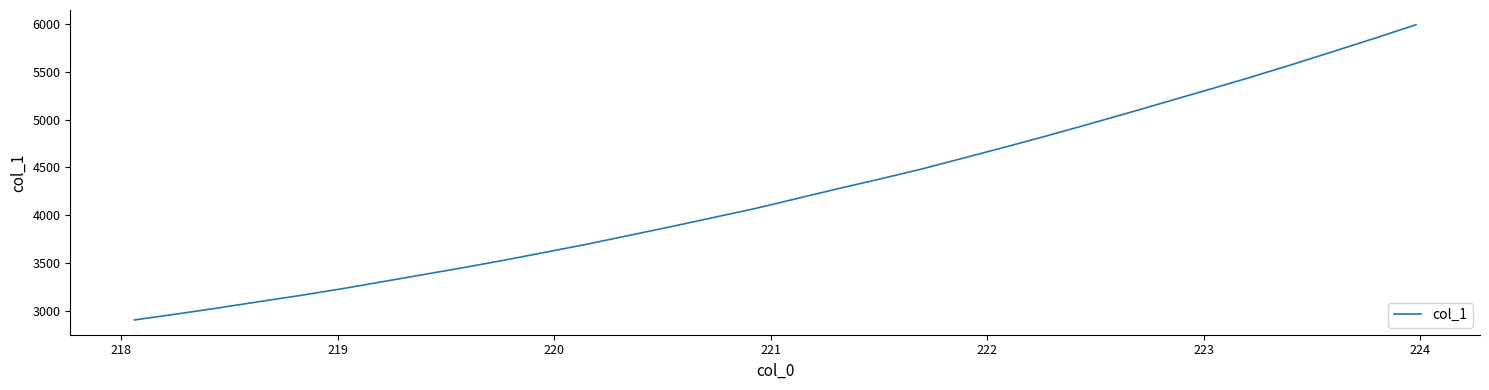

What is the smallest value displayed?

2905.4